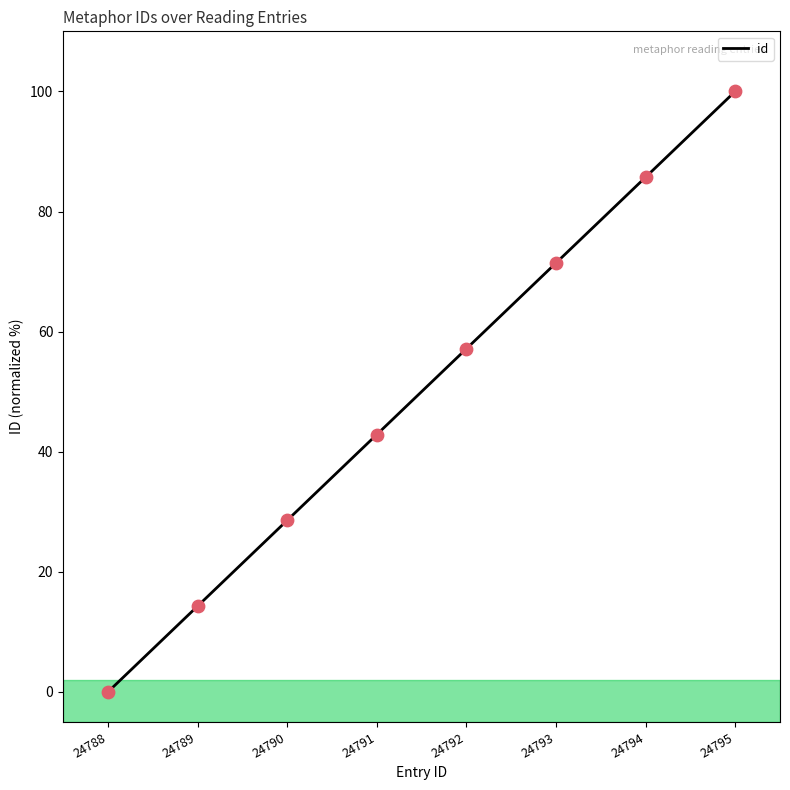

What is the change in value from 24789 to 24790?

+14.3